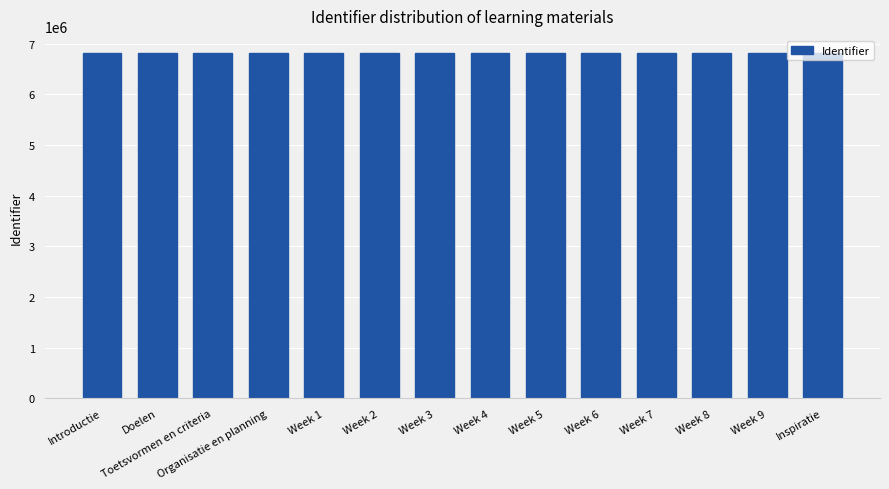

How many bars are there in total?

14